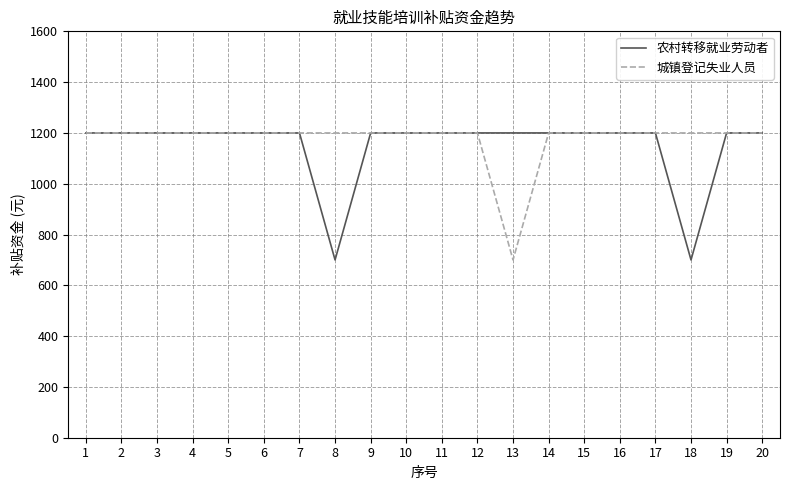

The value of 农村转移就业劳动者 at 11 is 430. True or false?

False